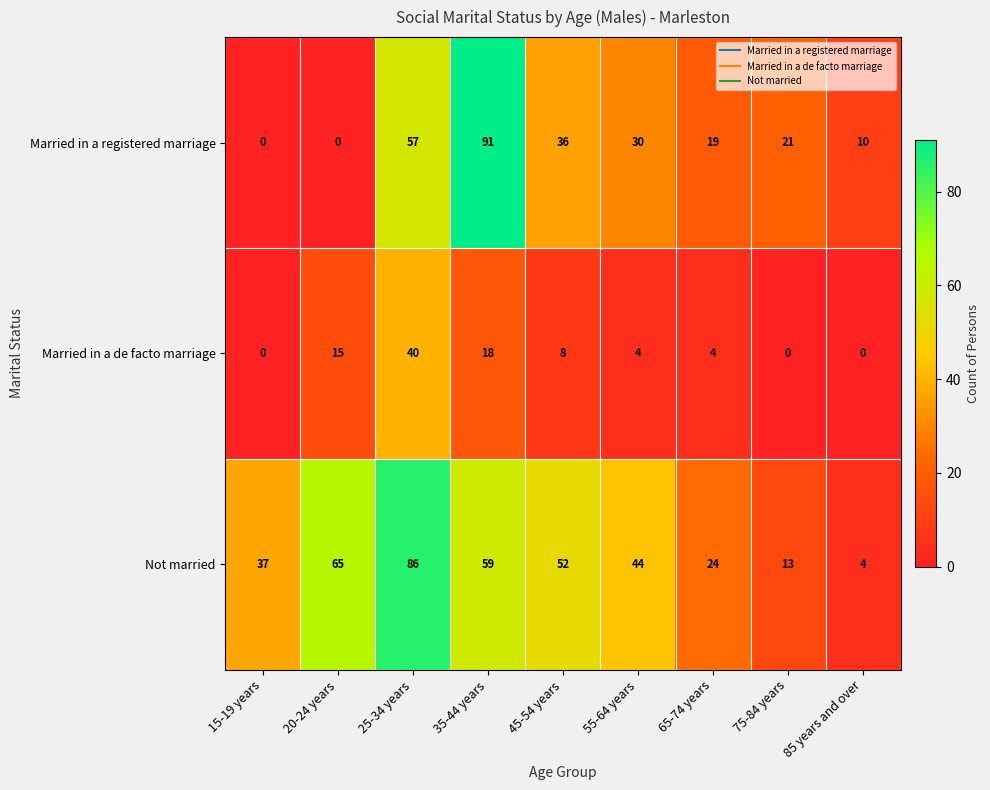

Reading left to right, list all the values displayed in this chart.

Married in a registered marriage: 15-19 years=0	20-24 years=0	25-34 years=57	35-44 years=91	45-54 years=36	55-64 years=30	65-74 years=19	75-84 years=21	85 years and over=10
Married in a de facto marriage: 15-19 years=0	20-24 years=15	25-34 years=40	35-44 years=18	45-54 years=8	55-64 years=4	65-74 years=4	75-84 years=0	85 years and over=0
Not married: 15-19 years=37	20-24 years=65	25-34 years=86	35-44 years=59	45-54 years=52	55-64 years=44	65-74 years=24	75-84 years=13	85 years and over=4